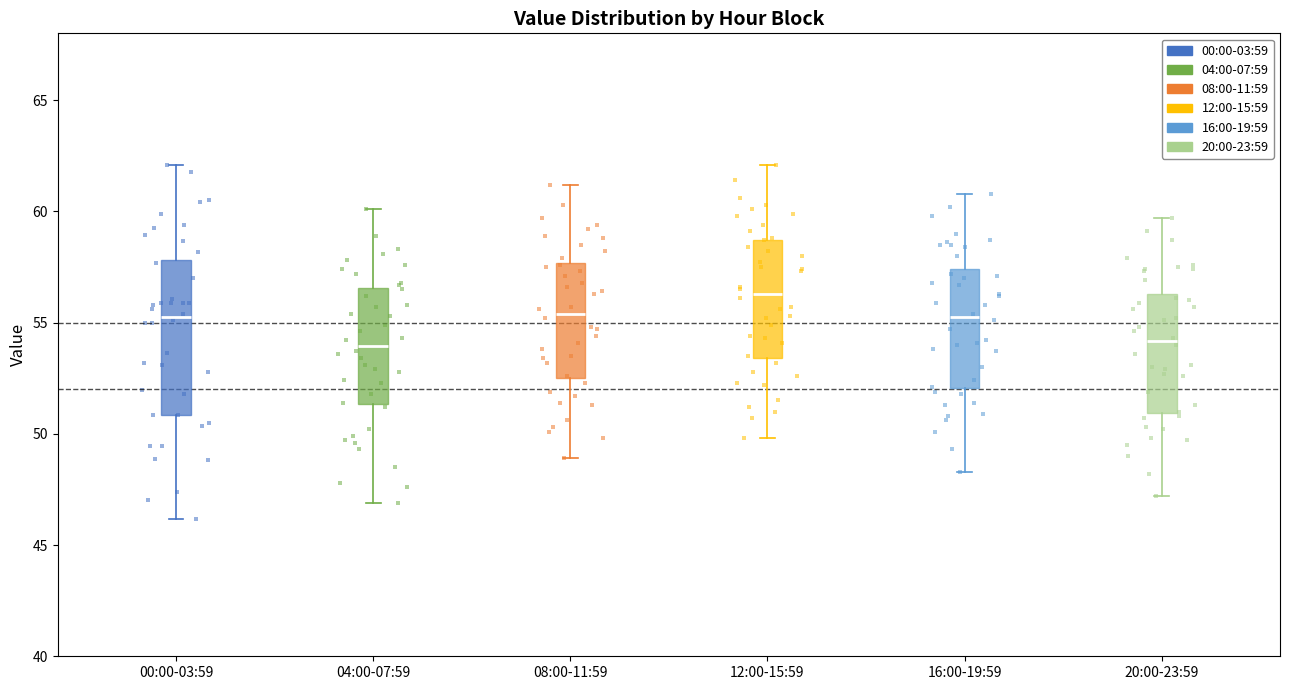

Where is the lower edge of the box for 04:00-07:59 on the y-axis? The values are not printed on the chart, so give them approximately, as read against the axis.

51.5